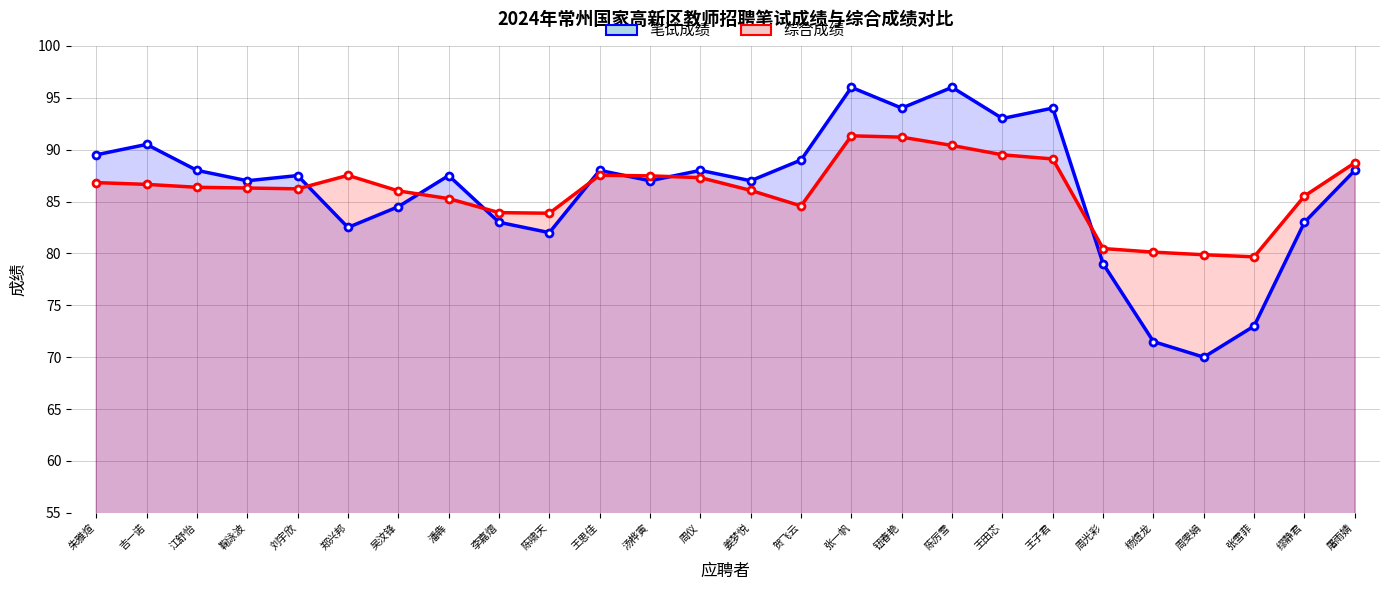

List the series in order of their overall mean, lowest first.

综合成绩, 笔试成绩